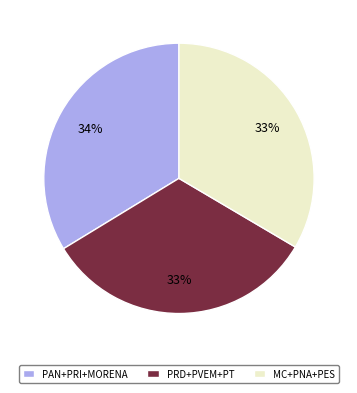

Is it true that PAN+PRI+MORENA is 34% of the pie?

True